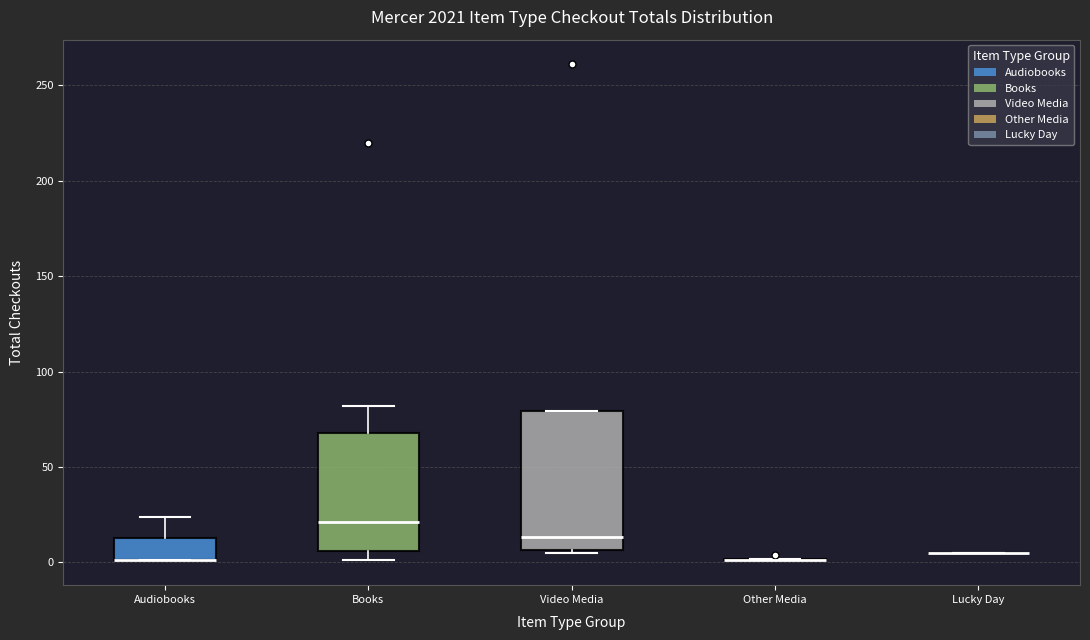

Where does the median line of the box for Books sit on the y-axis? The values are not printed on the chart, so give them approximately, as read against the axis.

20